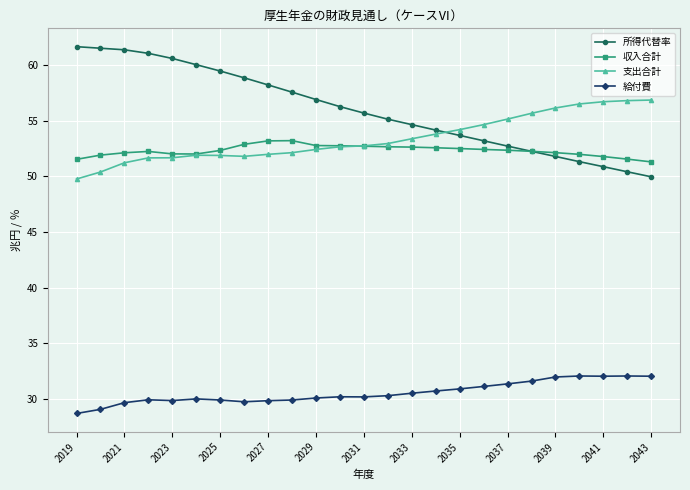

True or false: 収入合計 has more than 1 interior local peaks.

True